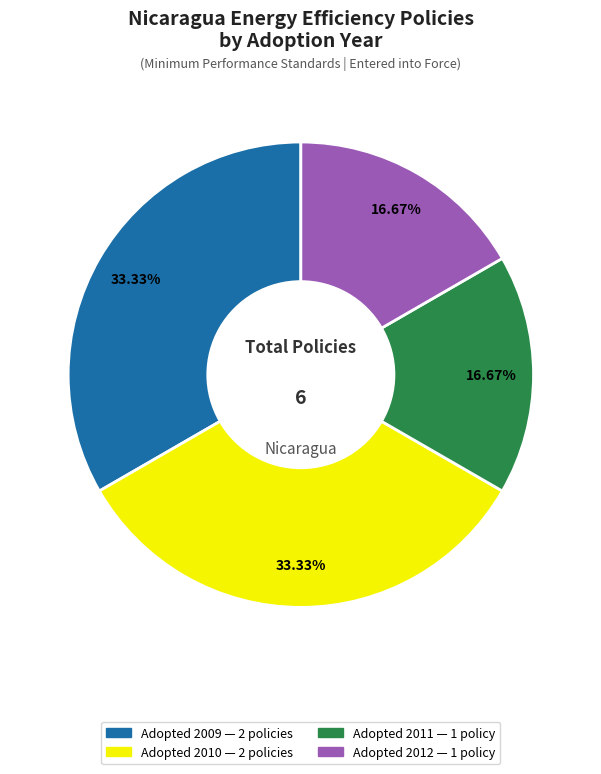

Is there a majority slice in this chart?

No